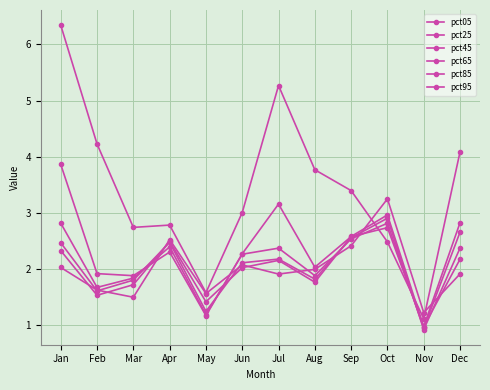

True or false: pct25 has a value of 5.4 at Jul.

False